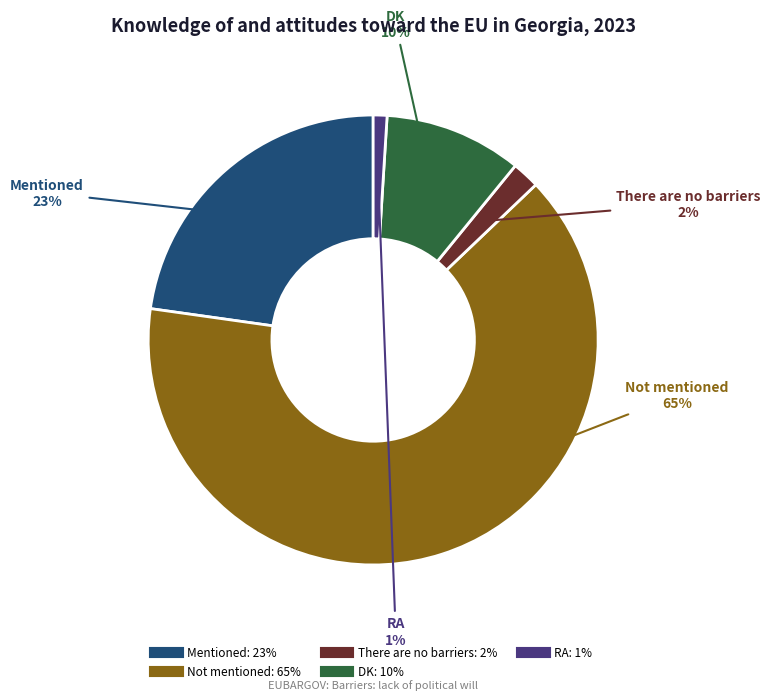

Rank the categories by value from lowest to highest.

RA, There are no barriers, DK, Mentioned, Not mentioned